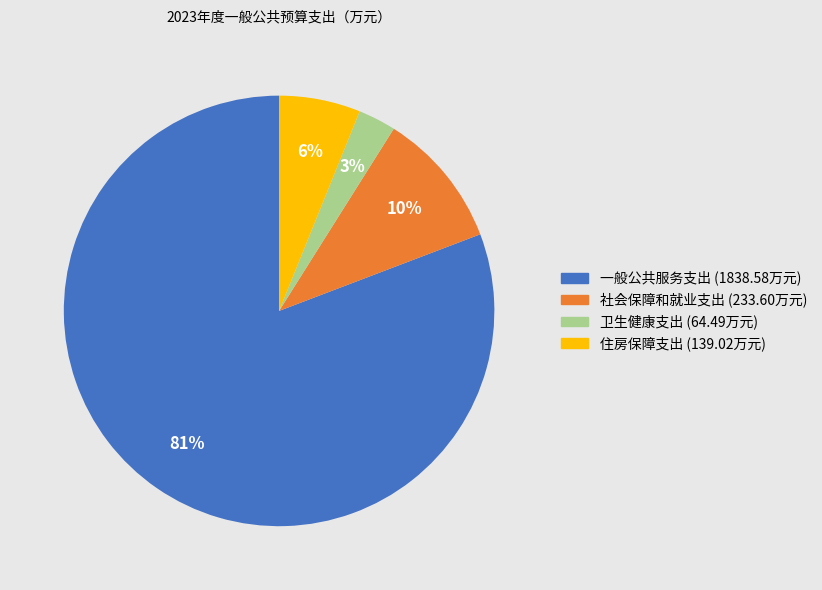

The 一般公共服务支出 slice represents 81% of the pie. True or false?

True